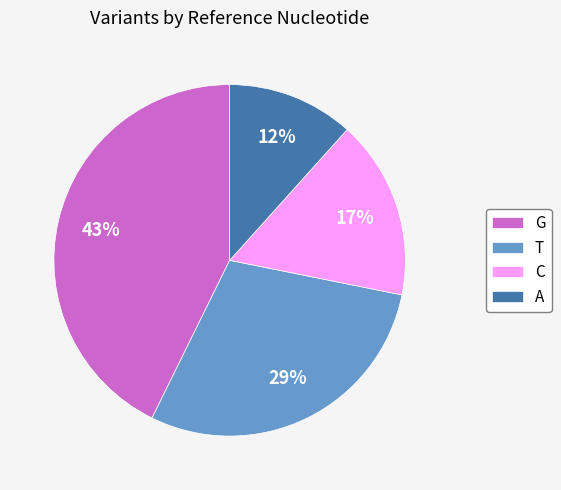

The A slice represents 12% of the pie. True or false?

True